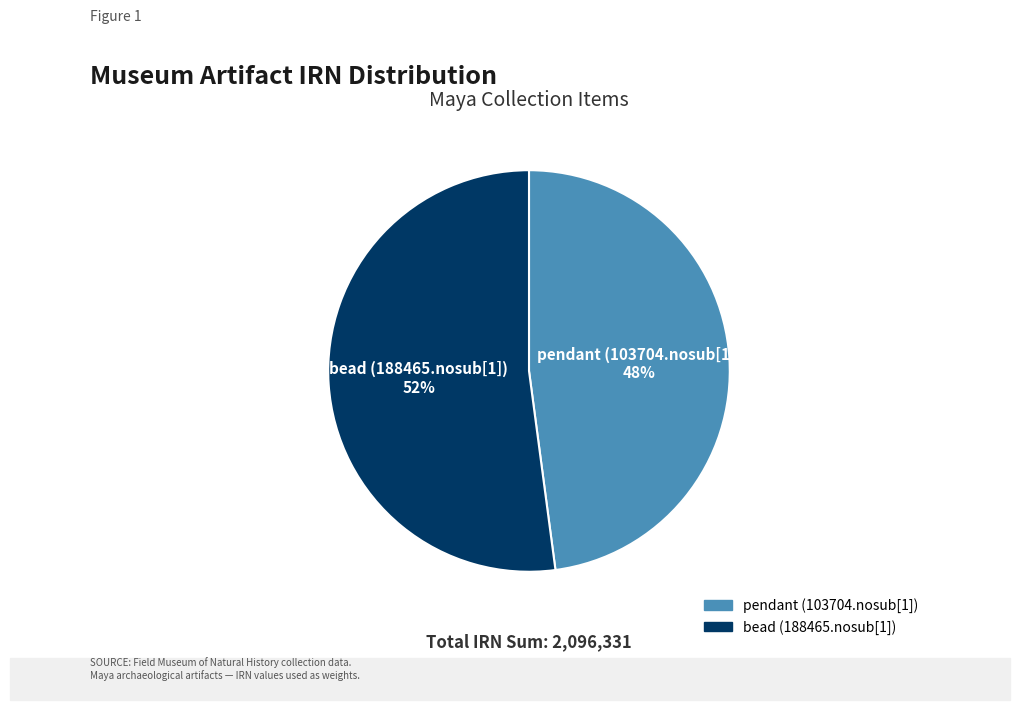

Do bead (188465.nosub[1]) and pendant (103704.nosub[1]) together represent more than half of the pie?

Yes